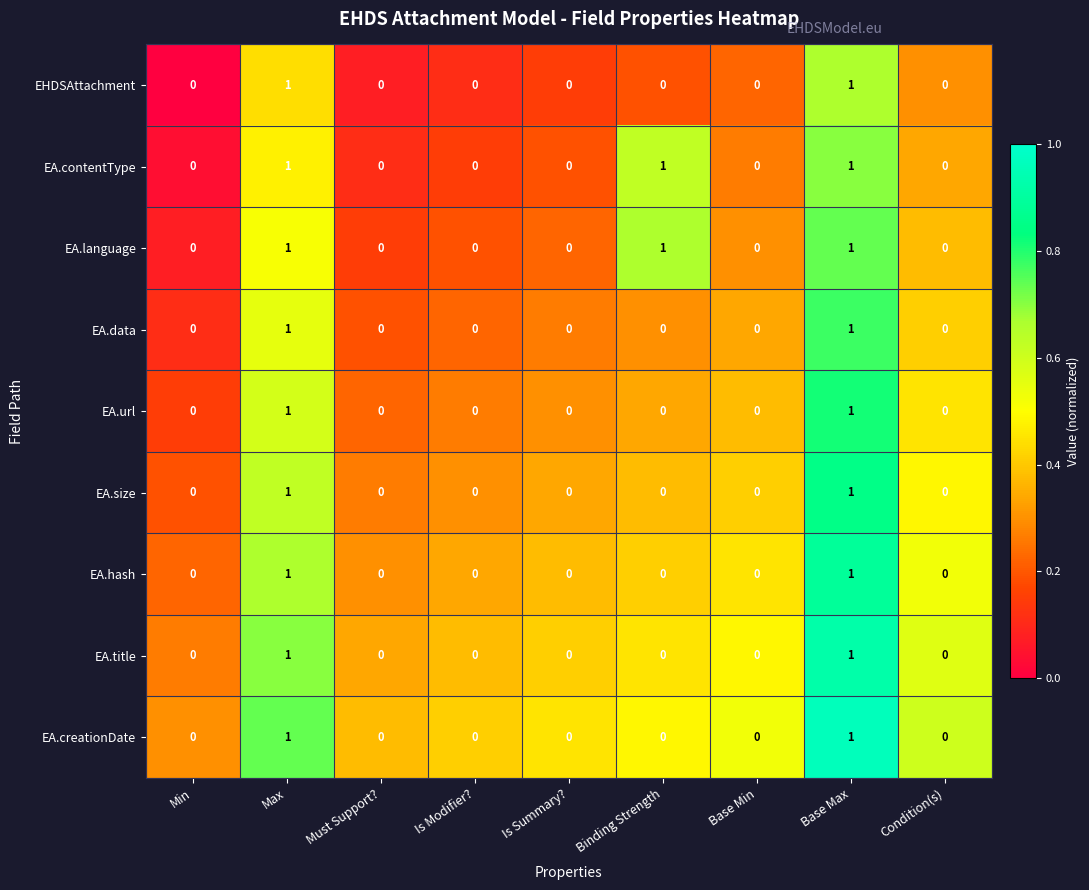

The EA.url series shows -1 at Is Summary?. True or false?

False